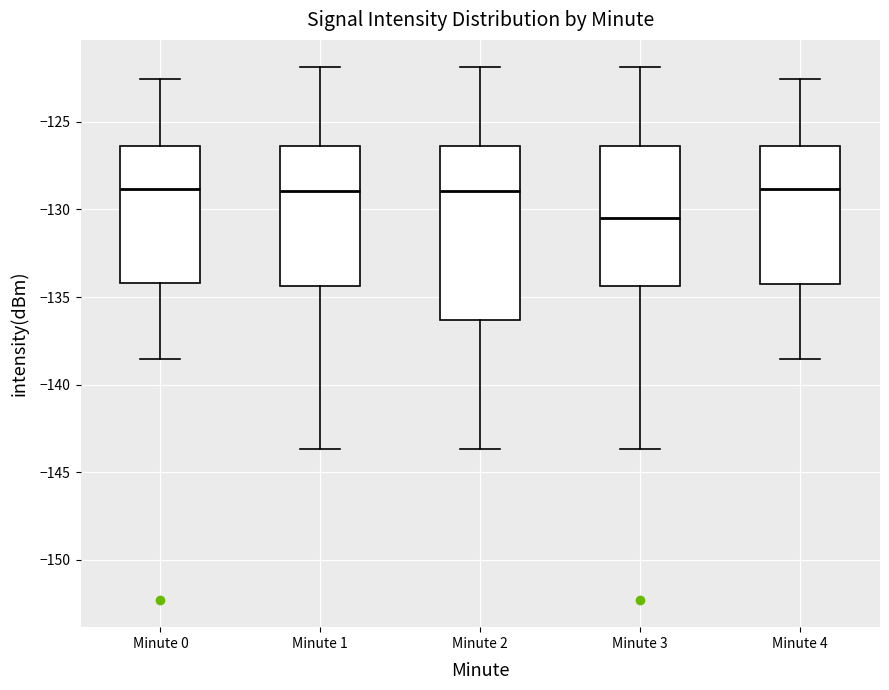

Reading left to right, transcribe this box plot: for each box, give where its median line is, the range the box spans, and where its two whiskers end, as read against the y-axis. The values are not printed on the chart, so give them approximately, as read against the axis.

Minute 0: median -129.0, box -134.0 to -126.5, whiskers -138.5 to -122.5
Minute 1: median -129.0, box -134.5 to -126.5, whiskers -143.5 to -122.0
Minute 2: median -129.0, box -136.5 to -126.5, whiskers -143.5 to -122.0
Minute 3: median -130.5, box -134.5 to -126.5, whiskers -143.5 to -122.0
Minute 4: median -129.0, box -134.5 to -126.5, whiskers -138.5 to -122.5